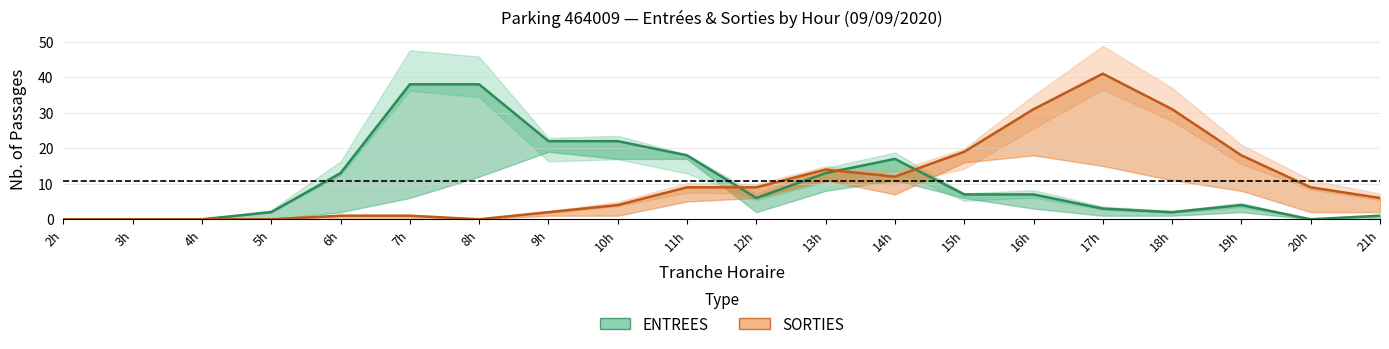

The ENTREES series shows 13 at 6h. True or false?

True